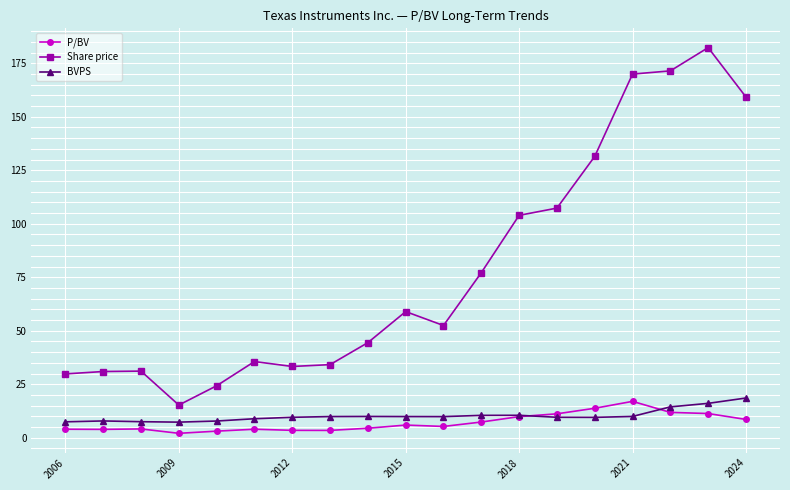

Count the number of categories in the chart.

19